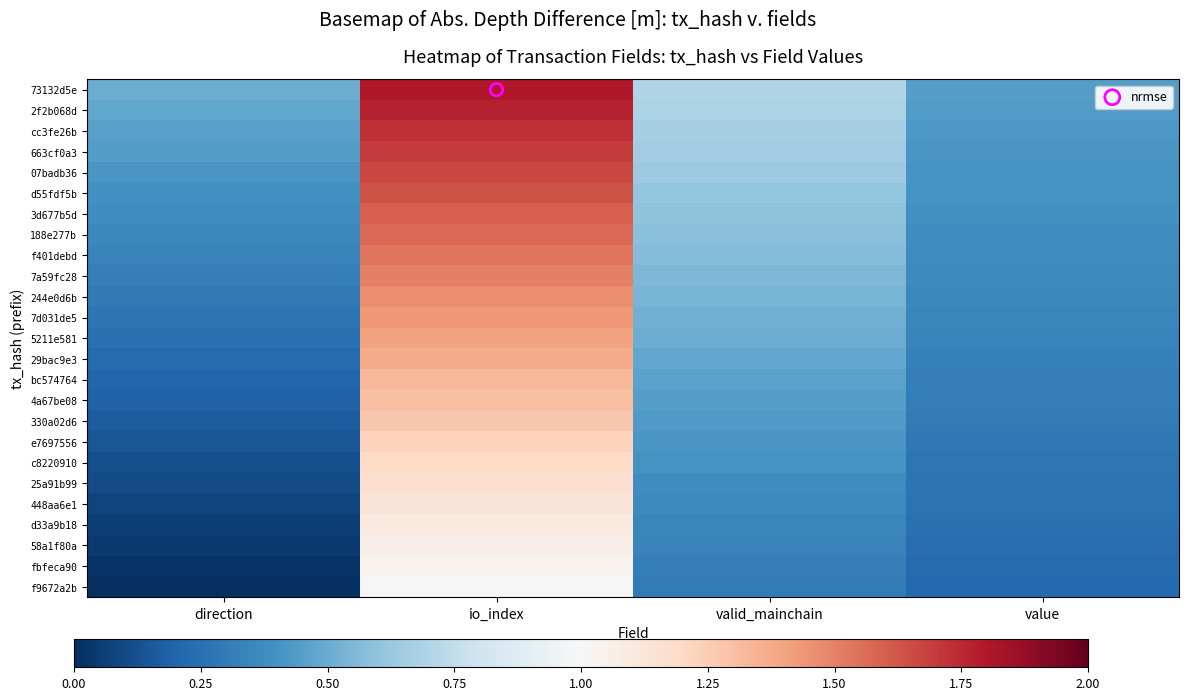

At which category is the sum across all series the highest?

io_index